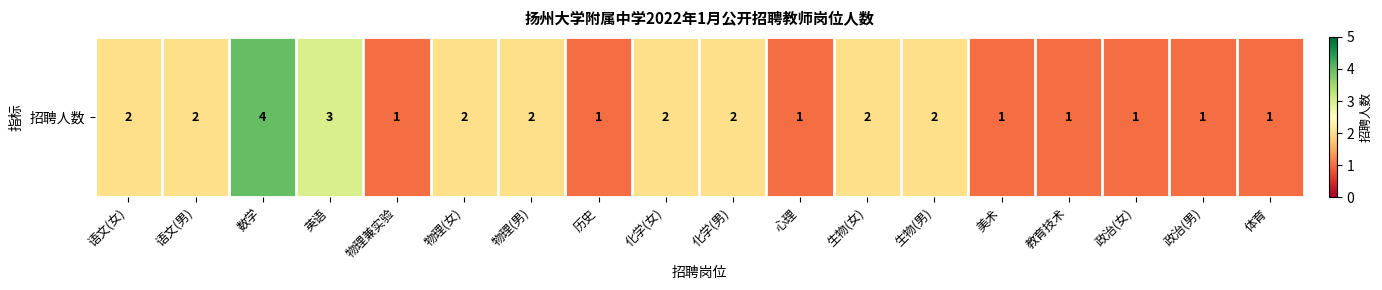

What is the change in value from 化学(男) to 政治(男)?

-1